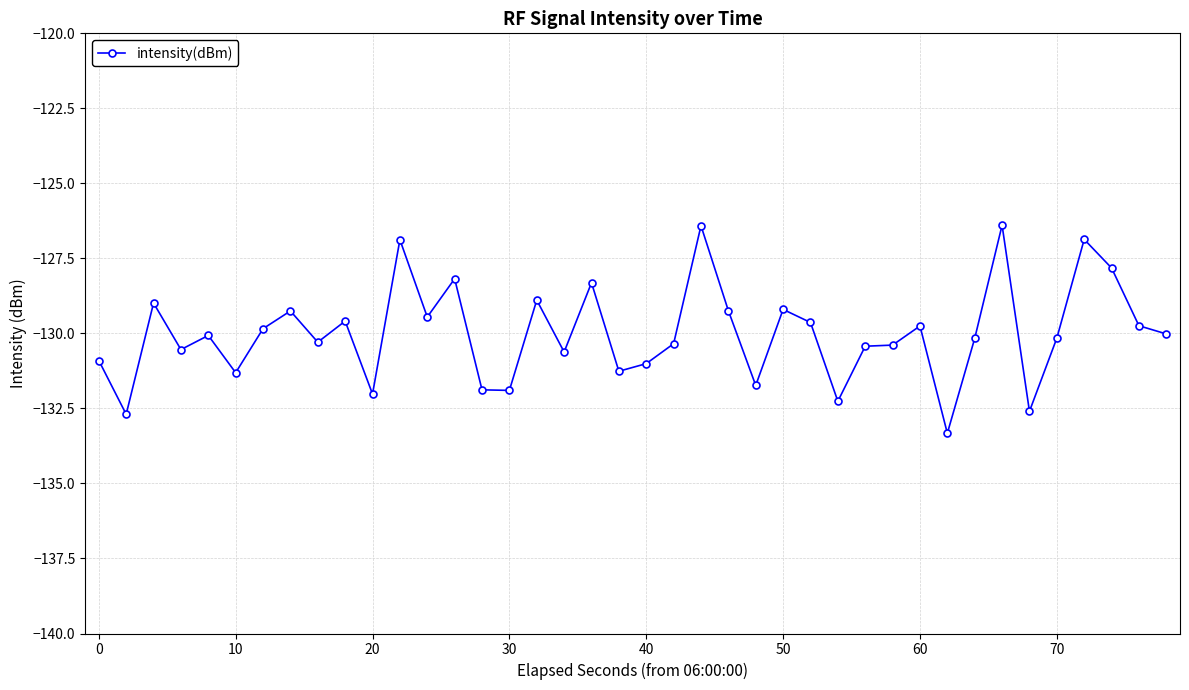

What is the maximum value shown in the chart?

-126.4